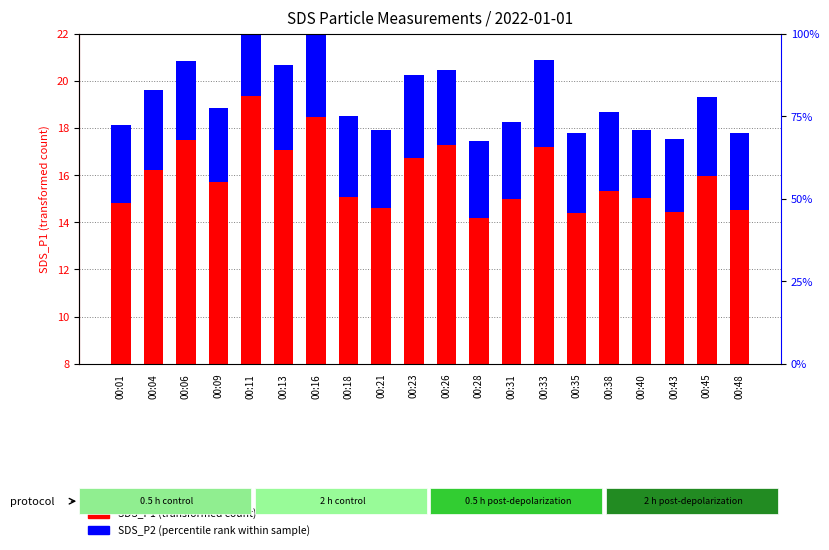

What is the total value across all series at 00:31?

18.3